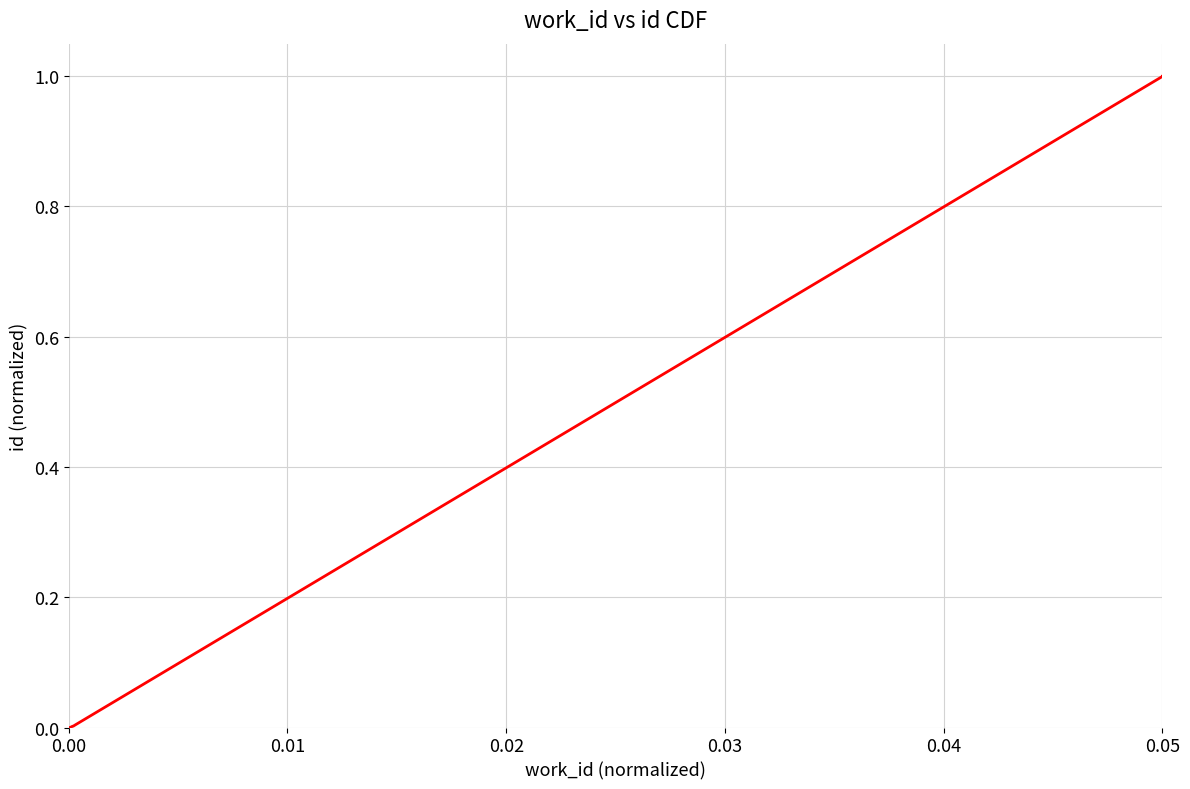

What is the label of the 8th point from the right?

0.02